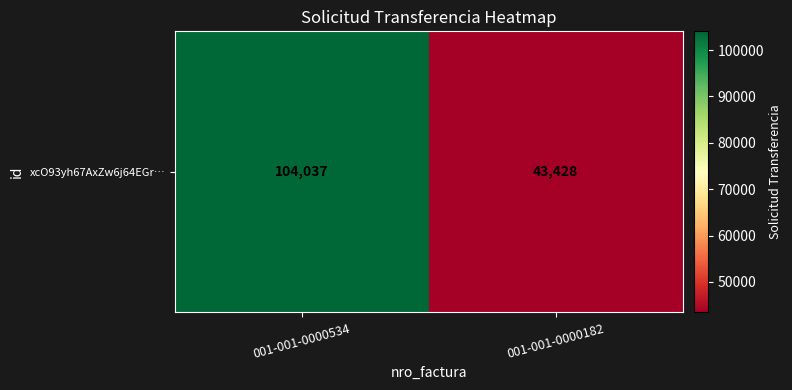

Between 001-001-0000182 and 001-001-0000534, which is larger?

001-001-0000534